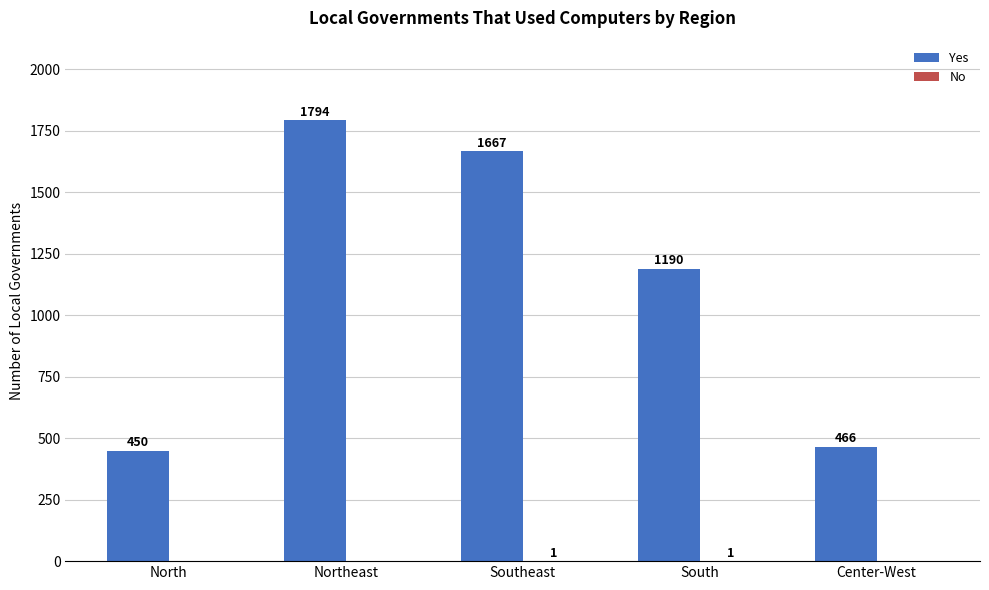

What is the greatest value displayed?

1794